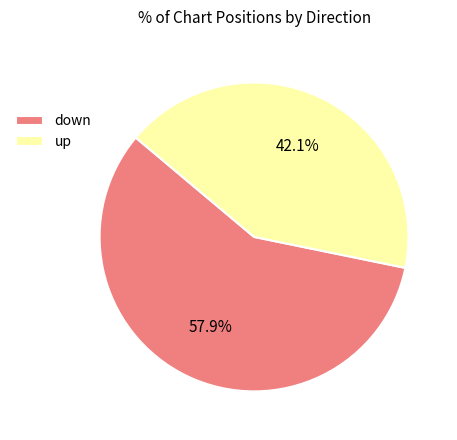

Which has a higher value, up or down?

down